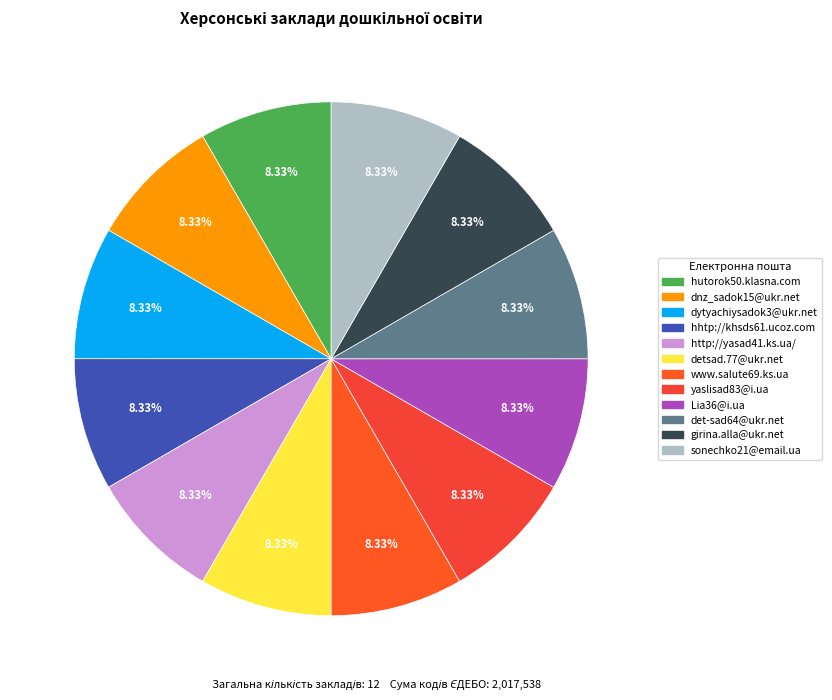

What percentage is the dnz_sadok15@ukr.net slice, to the nearest percent?

8%